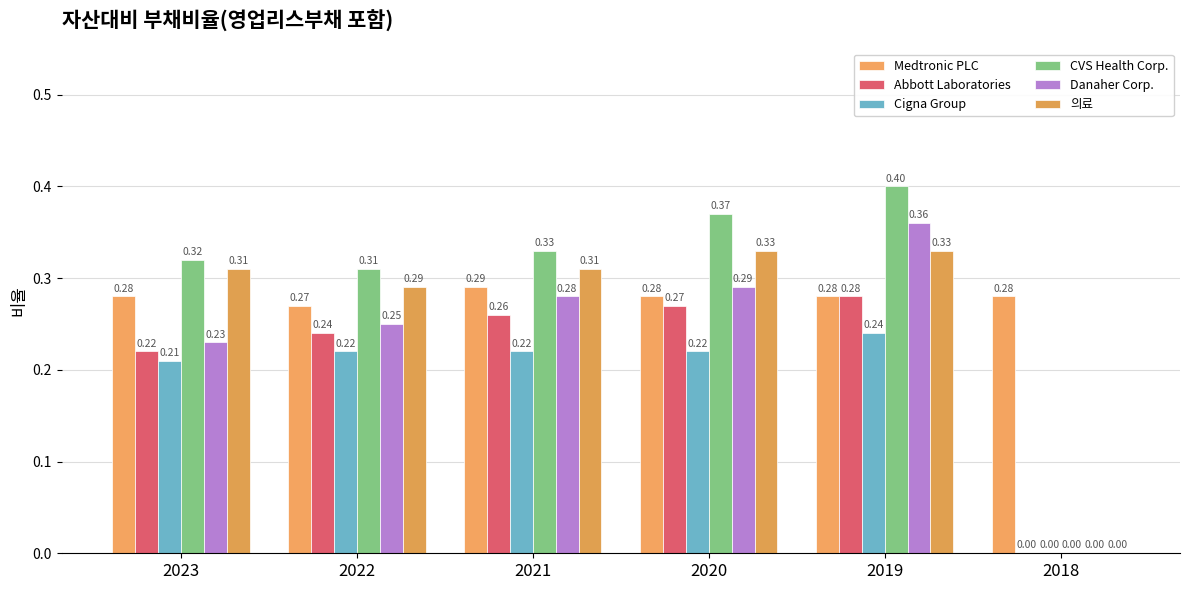

Reading right to left, extract all data points from this chart.

Medtronic PLC: 2018=0.3	2019=0.3	2020=0.3	2021=0.3	2022=0.3	2023=0.3
Abbott Laboratories: 2018=0.0	2019=0.3	2020=0.3	2021=0.3	2022=0.2	2023=0.2
Cigna Group: 2018=0.0	2019=0.2	2020=0.2	2021=0.2	2022=0.2	2023=0.2
CVS Health Corp.: 2018=0.0	2019=0.4	2020=0.4	2021=0.3	2022=0.3	2023=0.3
Danaher Corp.: 2018=0.0	2019=0.4	2020=0.3	2021=0.3	2022=0.2	2023=0.2
의료: 2018=0.0	2019=0.3	2020=0.3	2021=0.3	2022=0.3	2023=0.3